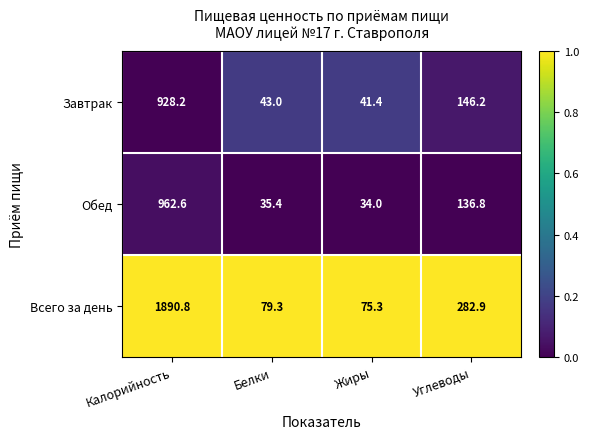

What is the total value across all series at Жиры?

150.7